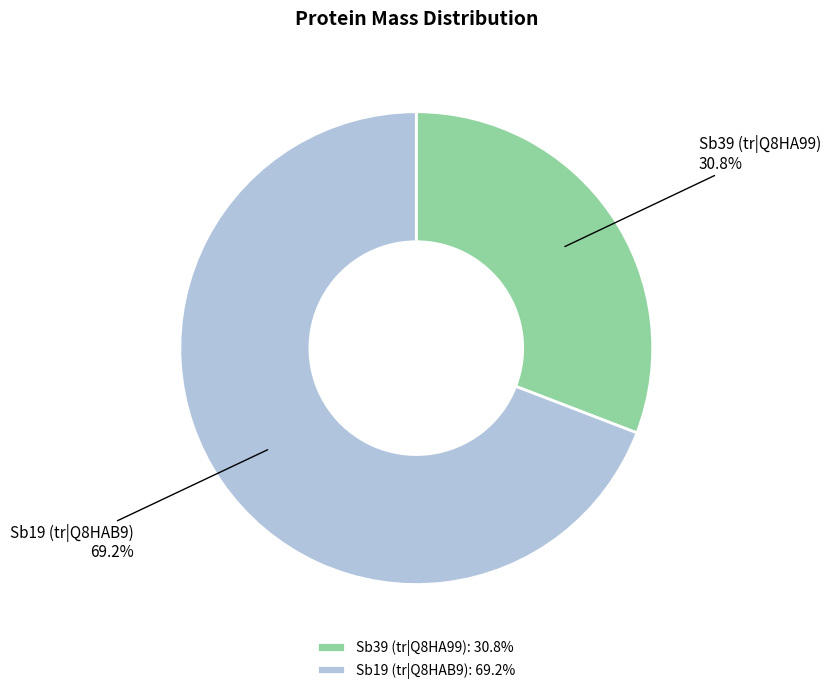

The Sb19 (tr|Q8HAB9) slice represents 58% of the pie. True or false?

False